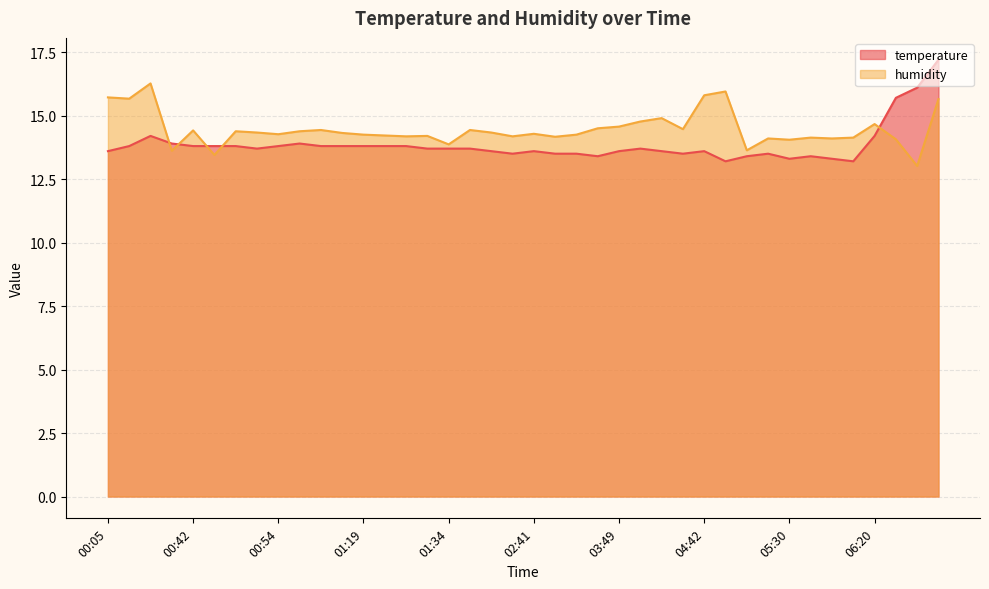

What is the approximate value of temperature at 01:28?

13.8